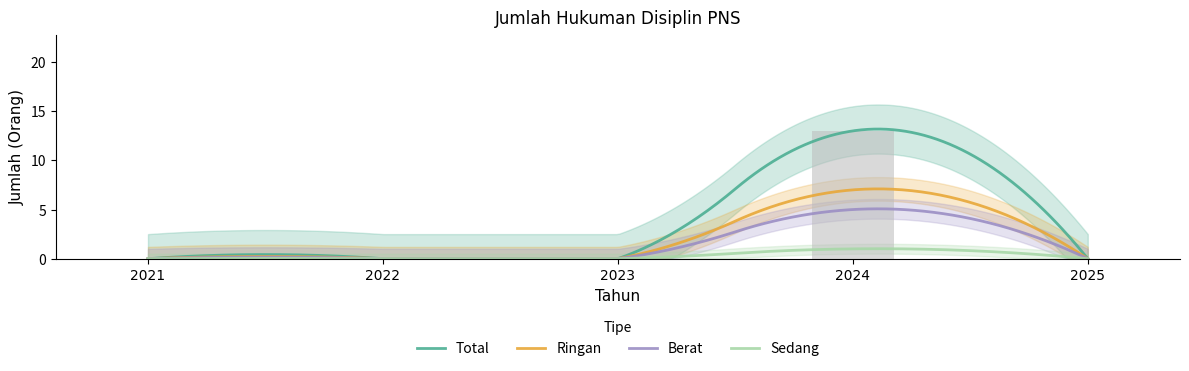

At how many categories does at least one series exceed 3?

1